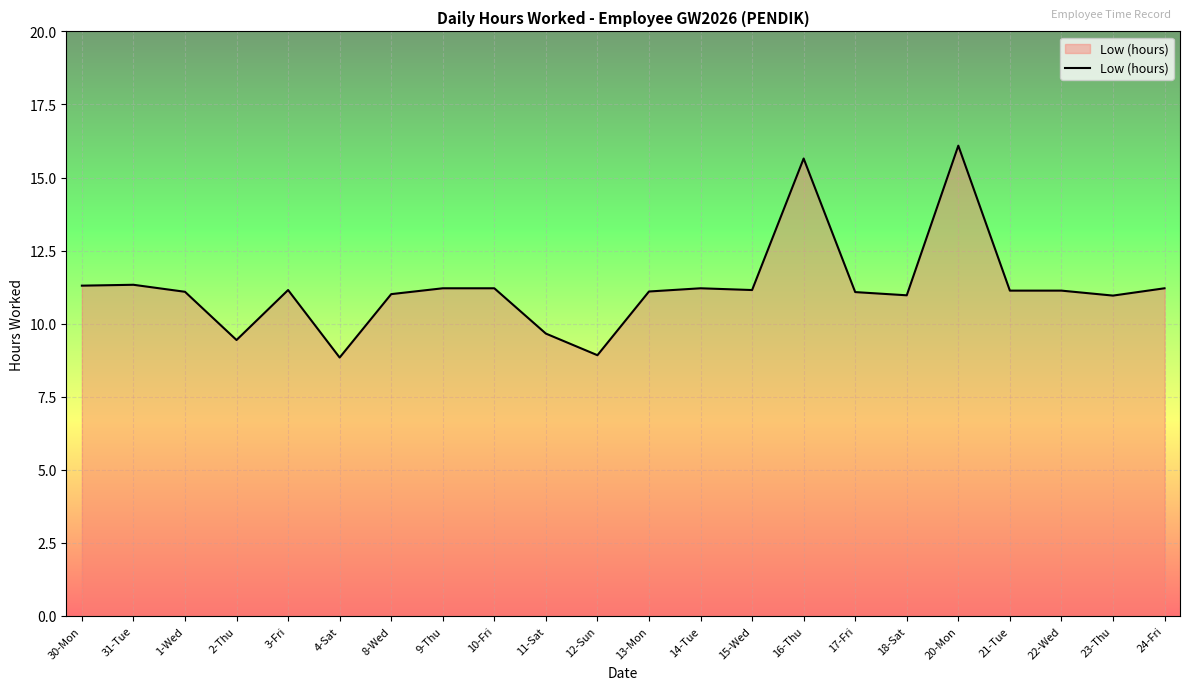

What is the difference between the second highest and second lowest values?

6.7